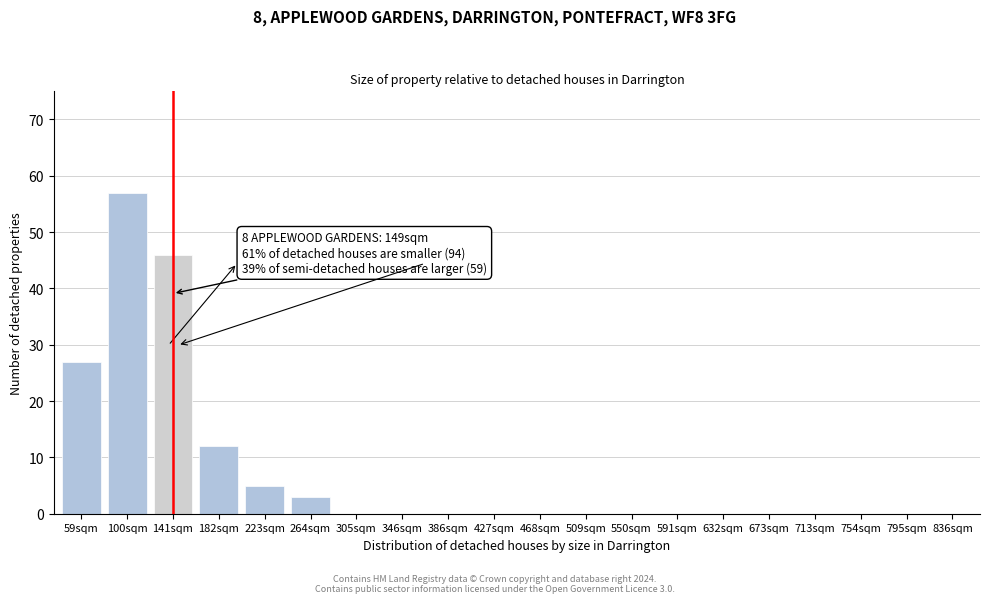

Reading right to left, what are all the values shown in this chart?

836sqm=0	795sqm=0	754sqm=0	713sqm=0	673sqm=0	632sqm=0	591sqm=0	550sqm=0	509sqm=0	468sqm=0	427sqm=0	386sqm=0	346sqm=0	305sqm=0	264sqm=3	223sqm=5	182sqm=12	141sqm=46	100sqm=57	59sqm=27